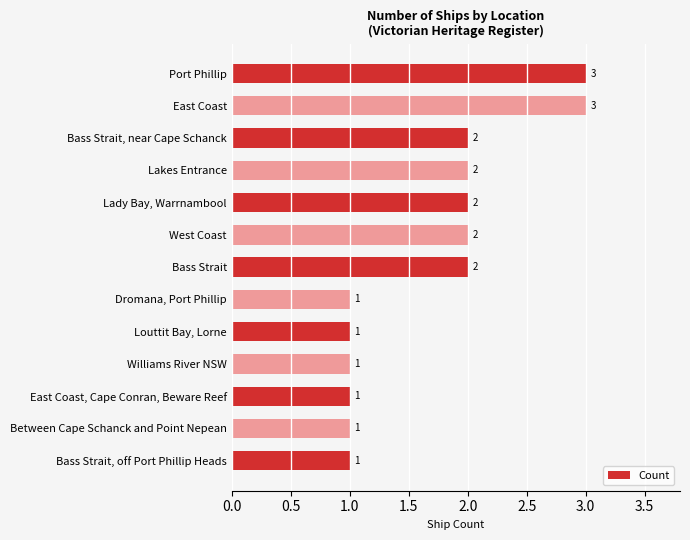

Reading top to bottom, transcribe all the data shown in this chart.

Port Phillip=3	East Coast=3	Bass Strait, near Cape Schanck=2	Lakes Entrance=2	Lady Bay, Warrnambool=2	West Coast=2	Bass Strait=2	Dromana, Port Phillip=1	Louttit Bay, Lorne=1	Williams River NSW=1	East Coast, Cape Conran, Beware Reef=1	Between Cape Schanck and Point Nepean=1	Bass Strait, off Port Phillip Heads=1